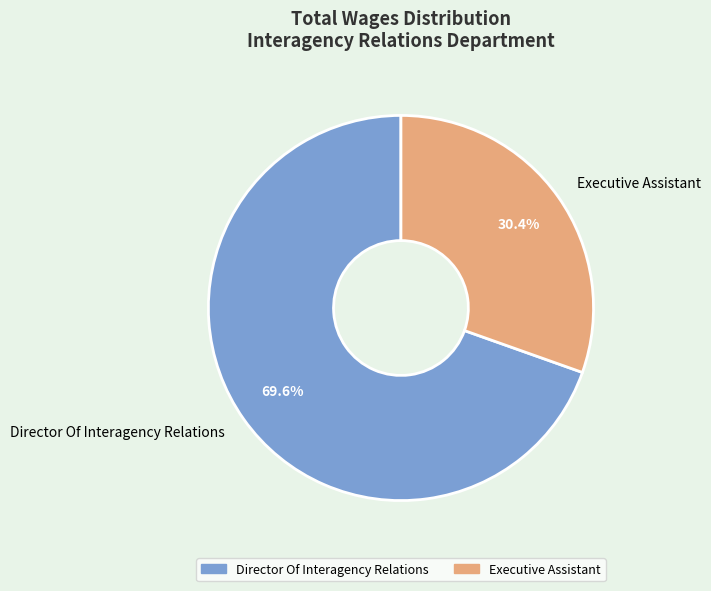

Combined, what portion of the pie is Director Of Interagency Relations and Executive Assistant?

100.0%